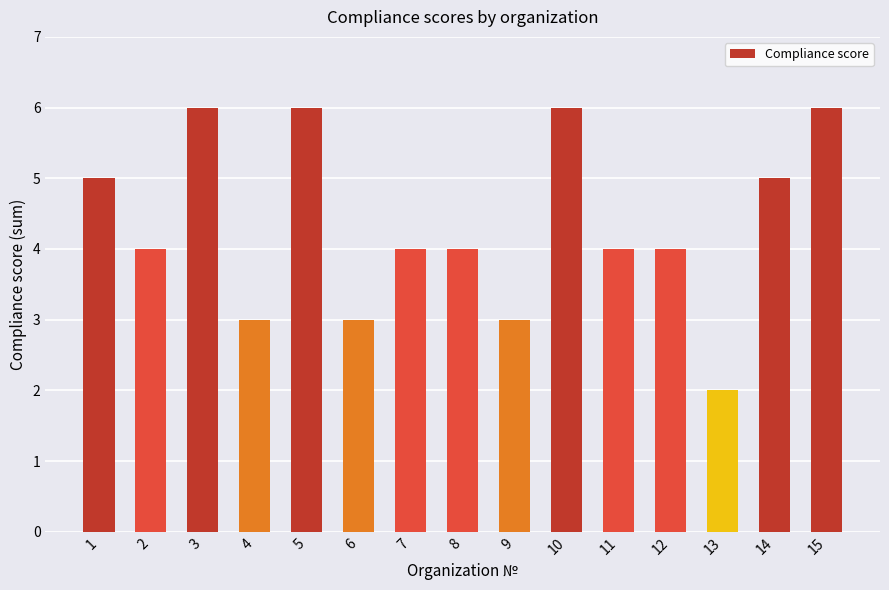

Count the number of data series in this chart.

1